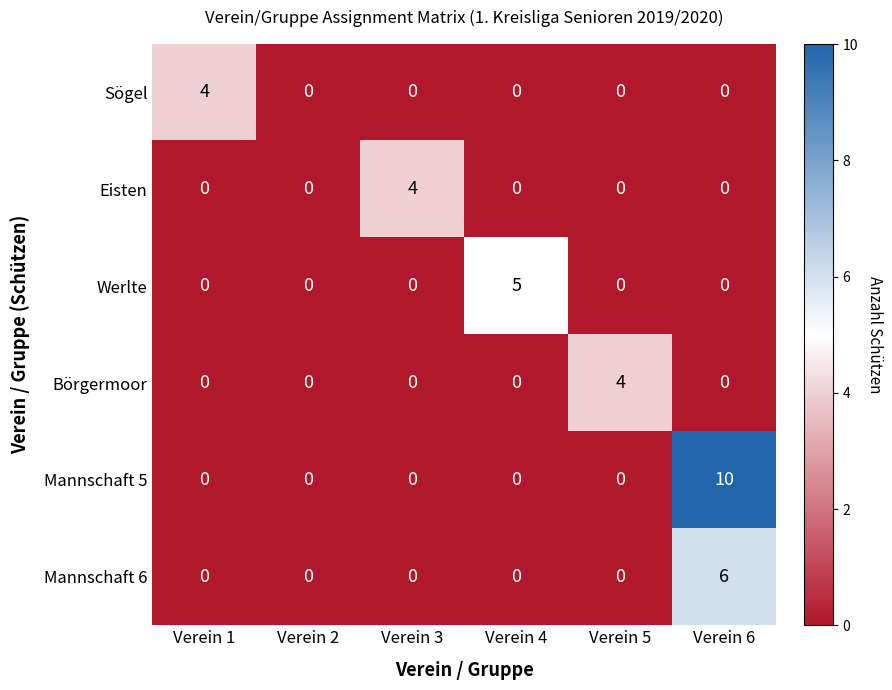

Which series has the largest range (max minus min)?

Mannschaft 5